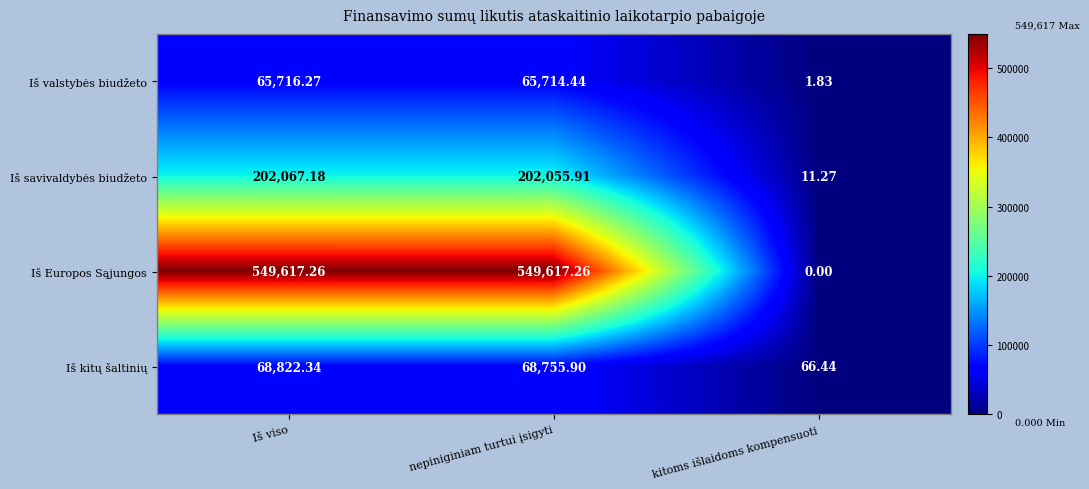

At how many categories does at least one series exceed 109165?

2